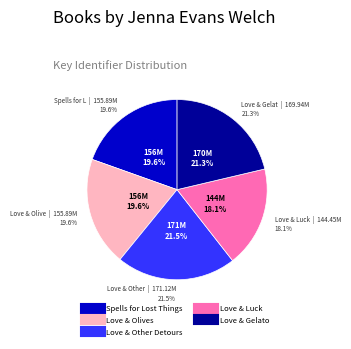

Which slice is the smallest?

Love & Luck